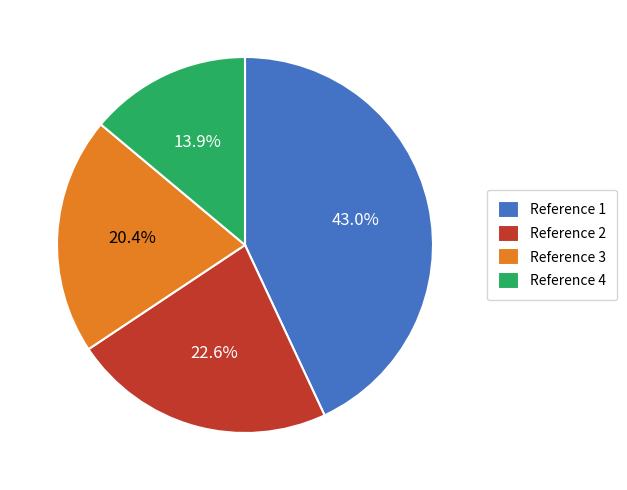

Rank the categories by value from lowest to highest.

Reference 4, Reference 3, Reference 2, Reference 1